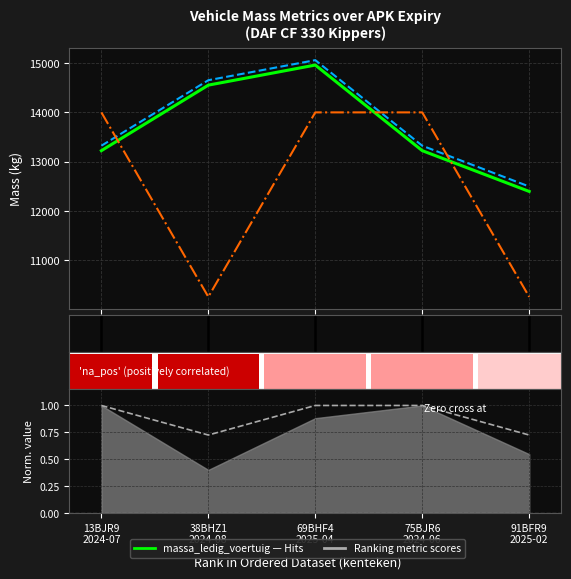

The massa_rijklaar series shows 14654.0 at 38BHZ1
2024-08. True or false?

True